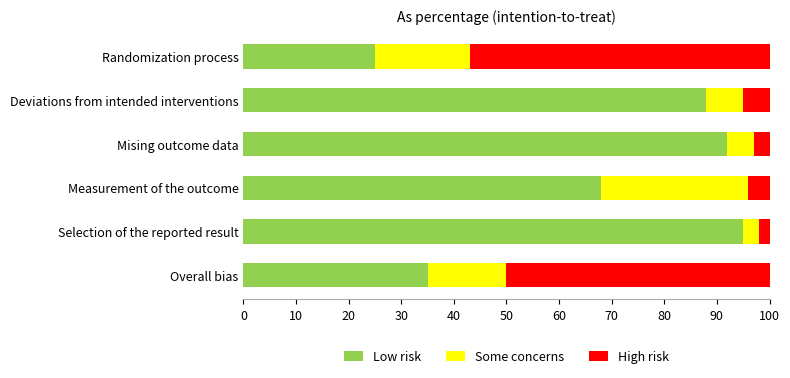

How many categories are shown in the chart?

6